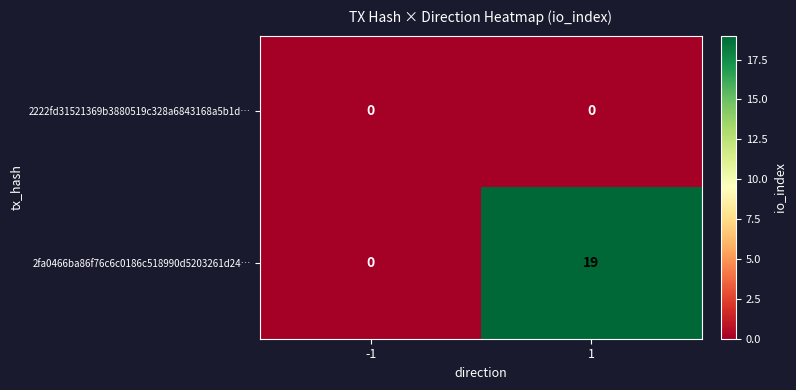

At which category is the sum across all series the highest?

1